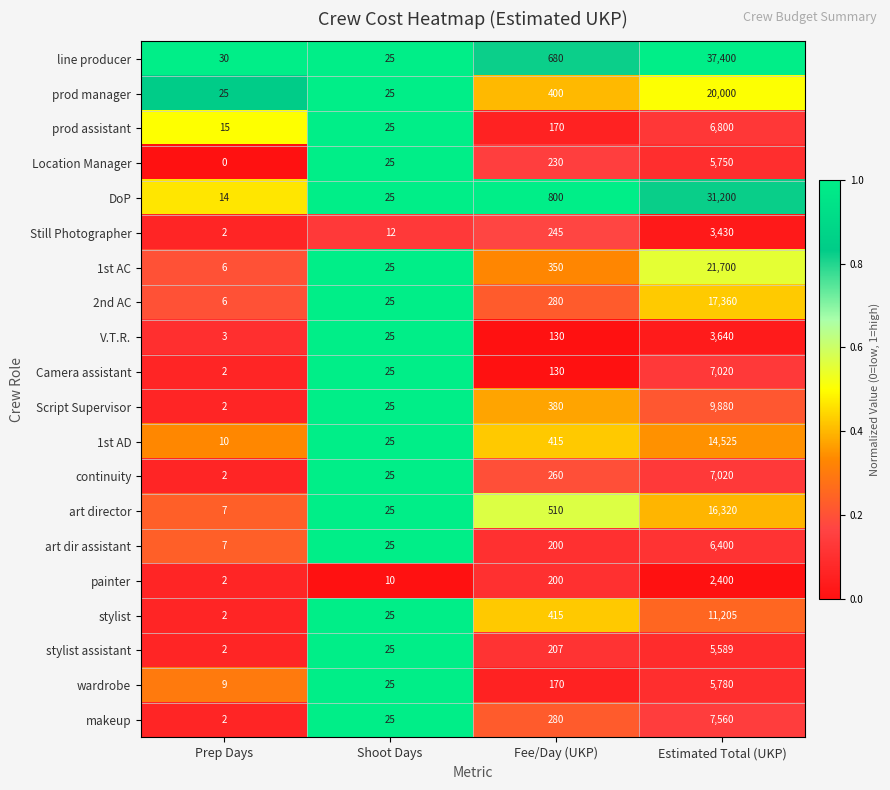

At which label is 1st AD closest to 7267?

Fee/Day (UKP)